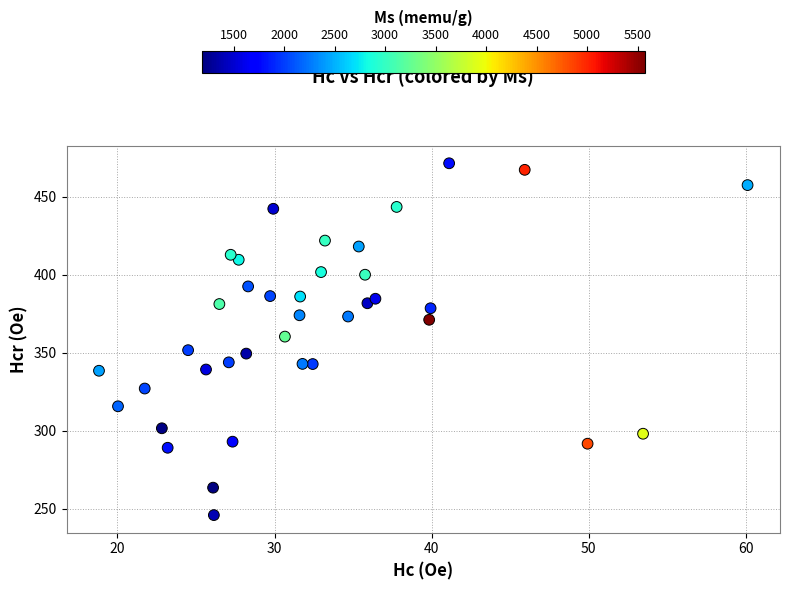

What is the range of Y values (max minus min)?

225.7